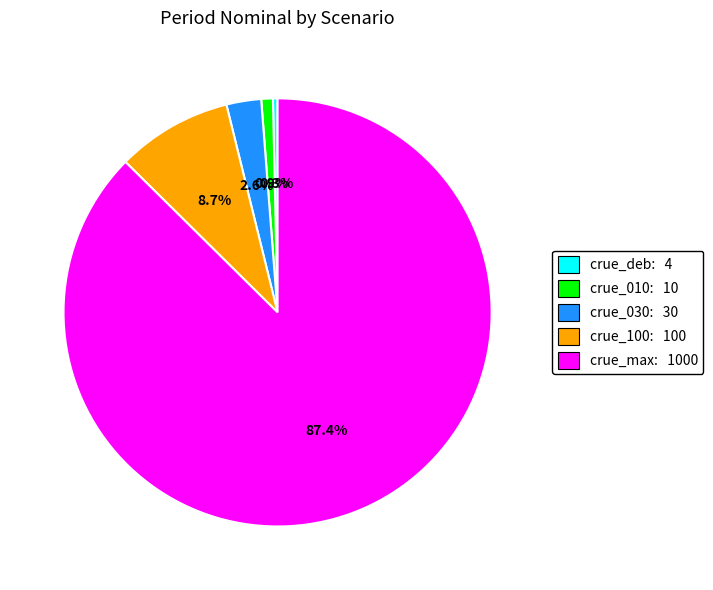

Does any single category account for the majority?

Yes